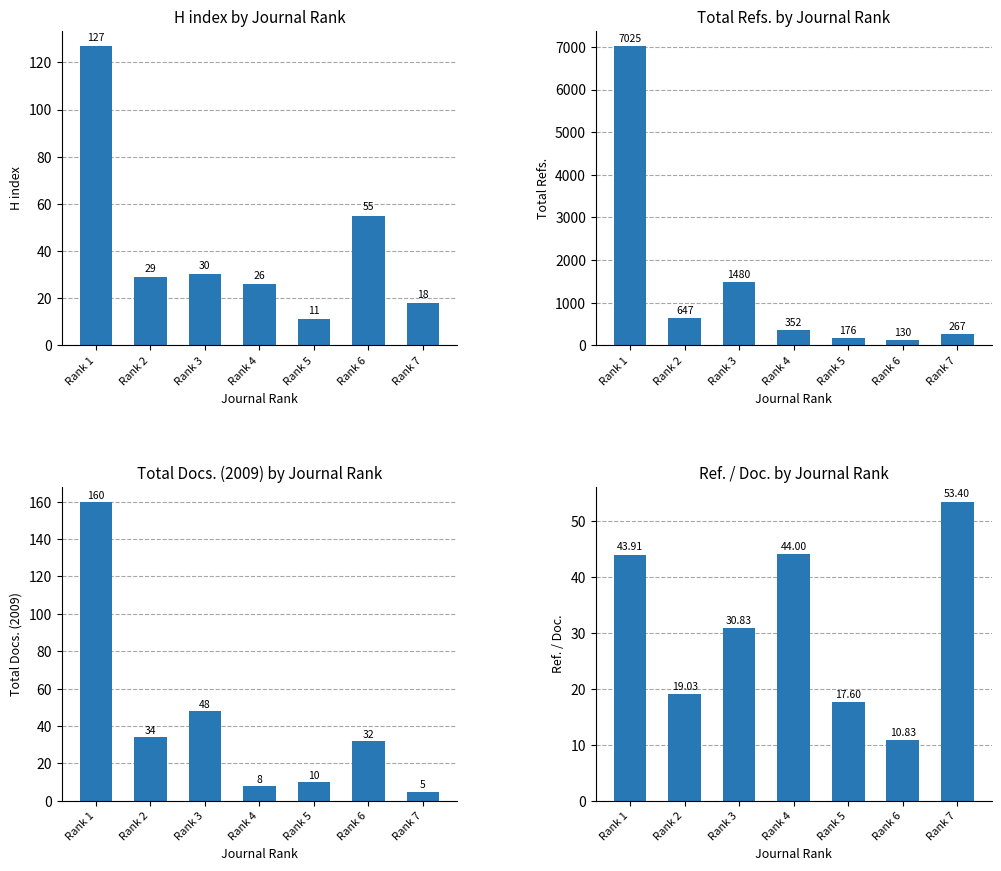

Reading right to left, transcribe all the data shown in this chart.

H index: 18.0	55.0	11.0	26.0	30.0	29.0	127.0
Total Refs.: 267.0	130.0	176.0	352.0	1480.0	647.0	7025.0
Total Docs. (2009): 5.0	32.0	10.0	8.0	48.0	34.0	160.0
Ref. / Doc.: 53.4	10.8	17.6	44.0	30.8	19.0	43.9